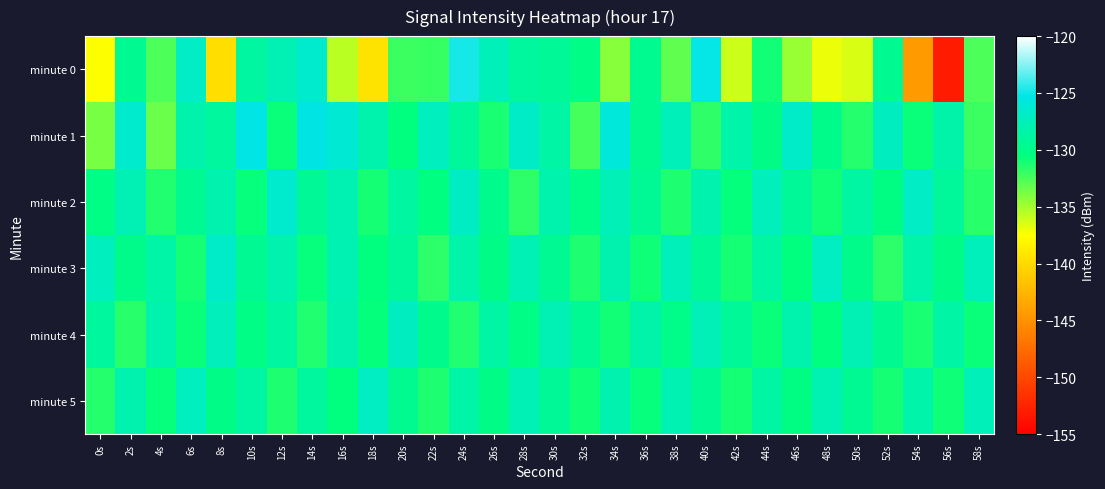

Between 22s and 50s, which series saw the biggest shift?

minute 0